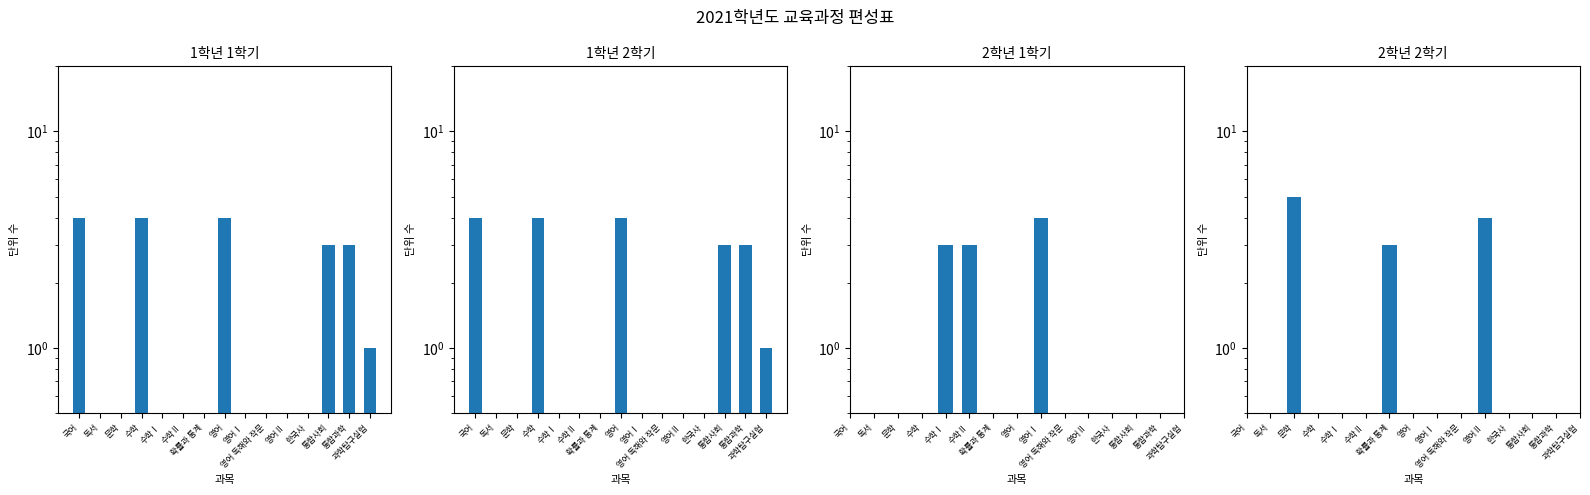

How many categories are shown in the chart?

15